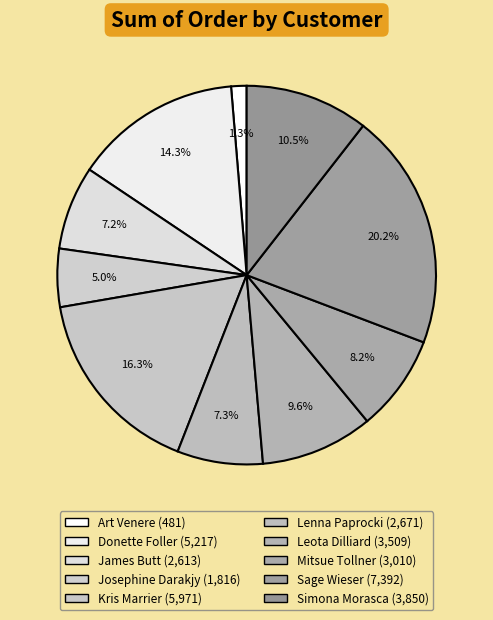

To the nearest percent, what portion does Leota Dilliard represent?

10%